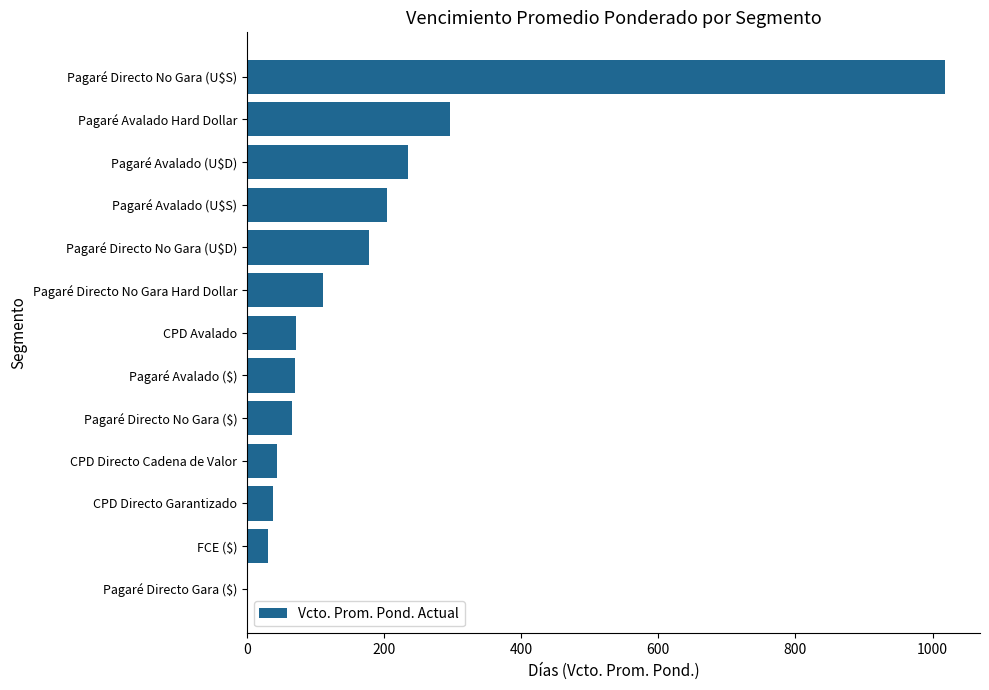

The value at Pagaré Directo No Gara (U$D) is 177.8. True or false?

True